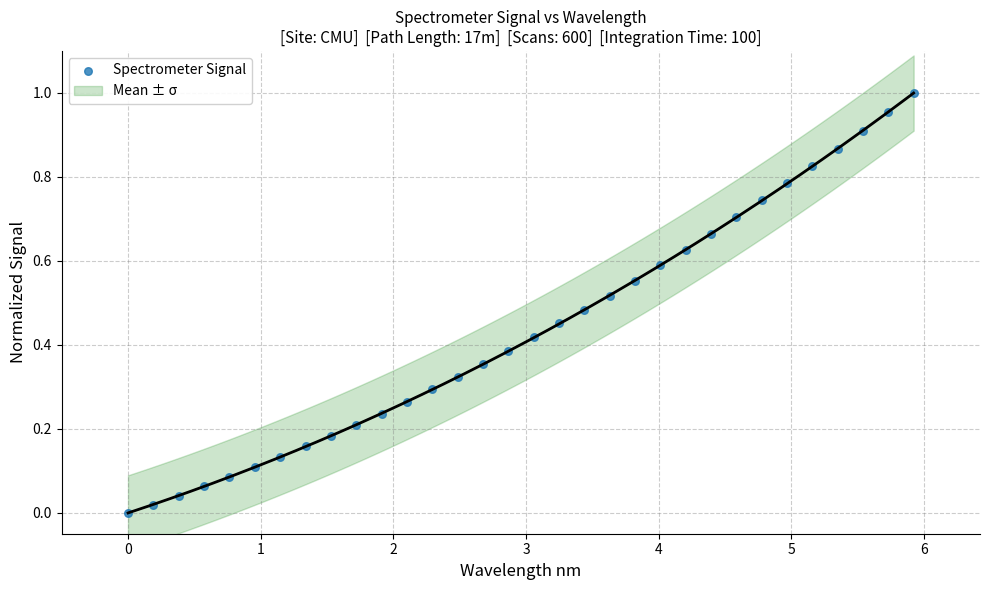

What is the range of X values (max minus min)?

5.9